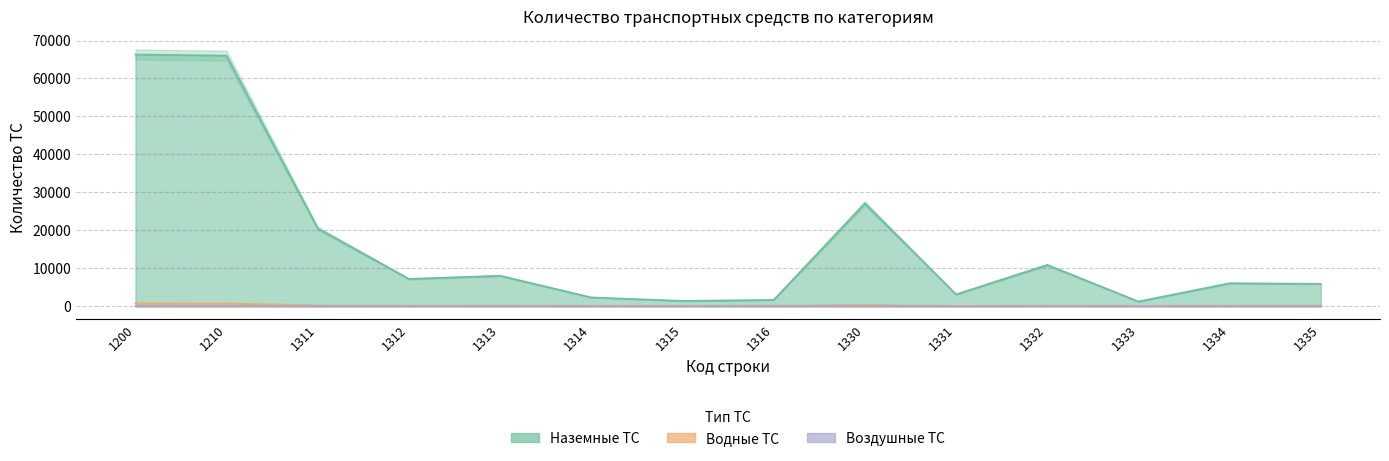

What is the total value across all series at 1333?

1302